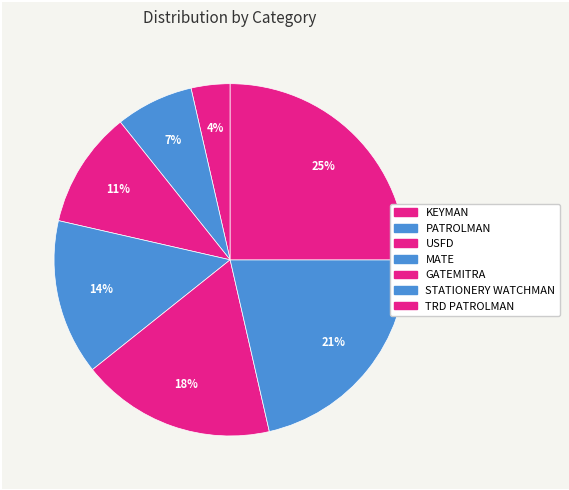

Which slice is the largest?

TRD PATROLMAN